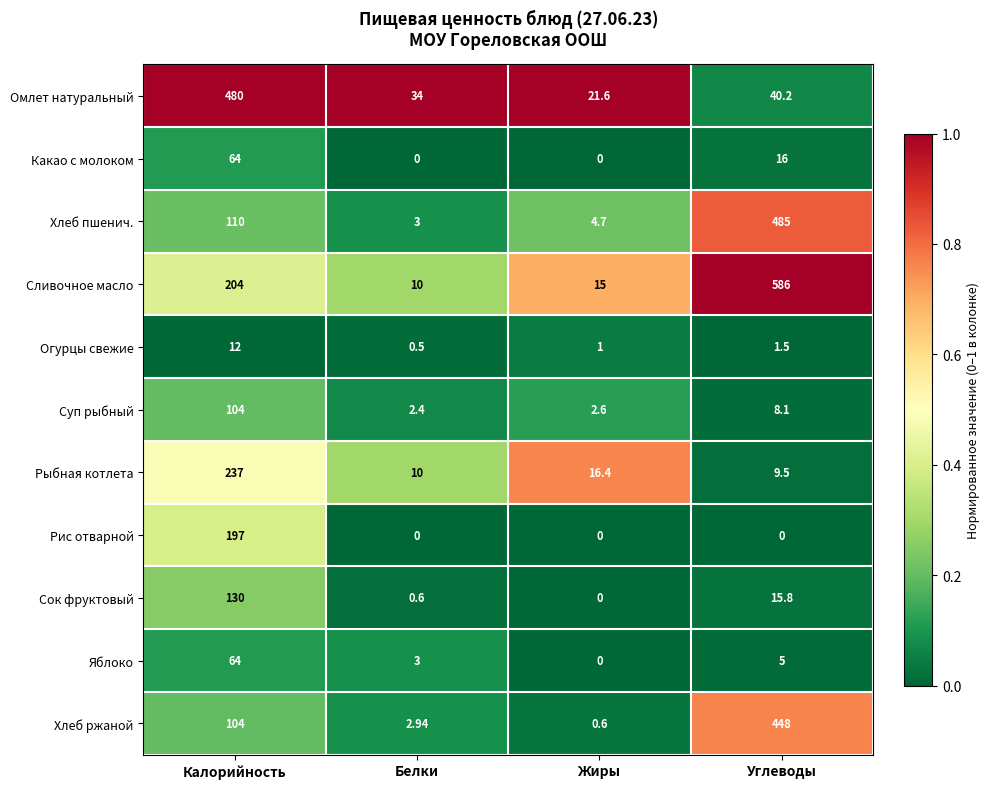

Where is Яблоко nearest to the value 32?

Углеводы